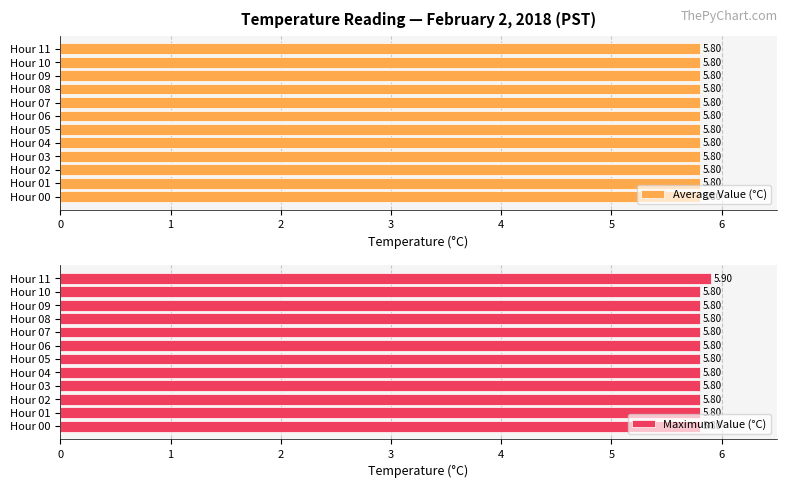

What is the value of the Maximum Value (°C) bar at the 5th from the left?

5.8